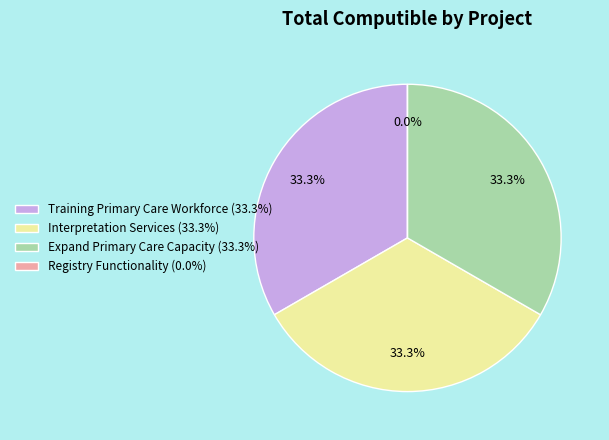

True or false: Registry Functionality accounts for 0% of the total.

True